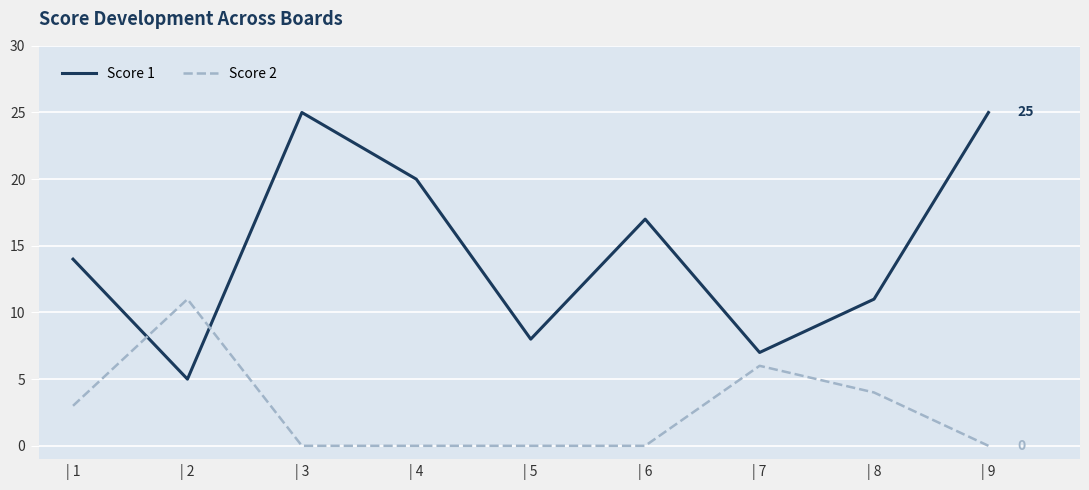

What is the difference between the maximum and minimum values in the Score 1 series?

20